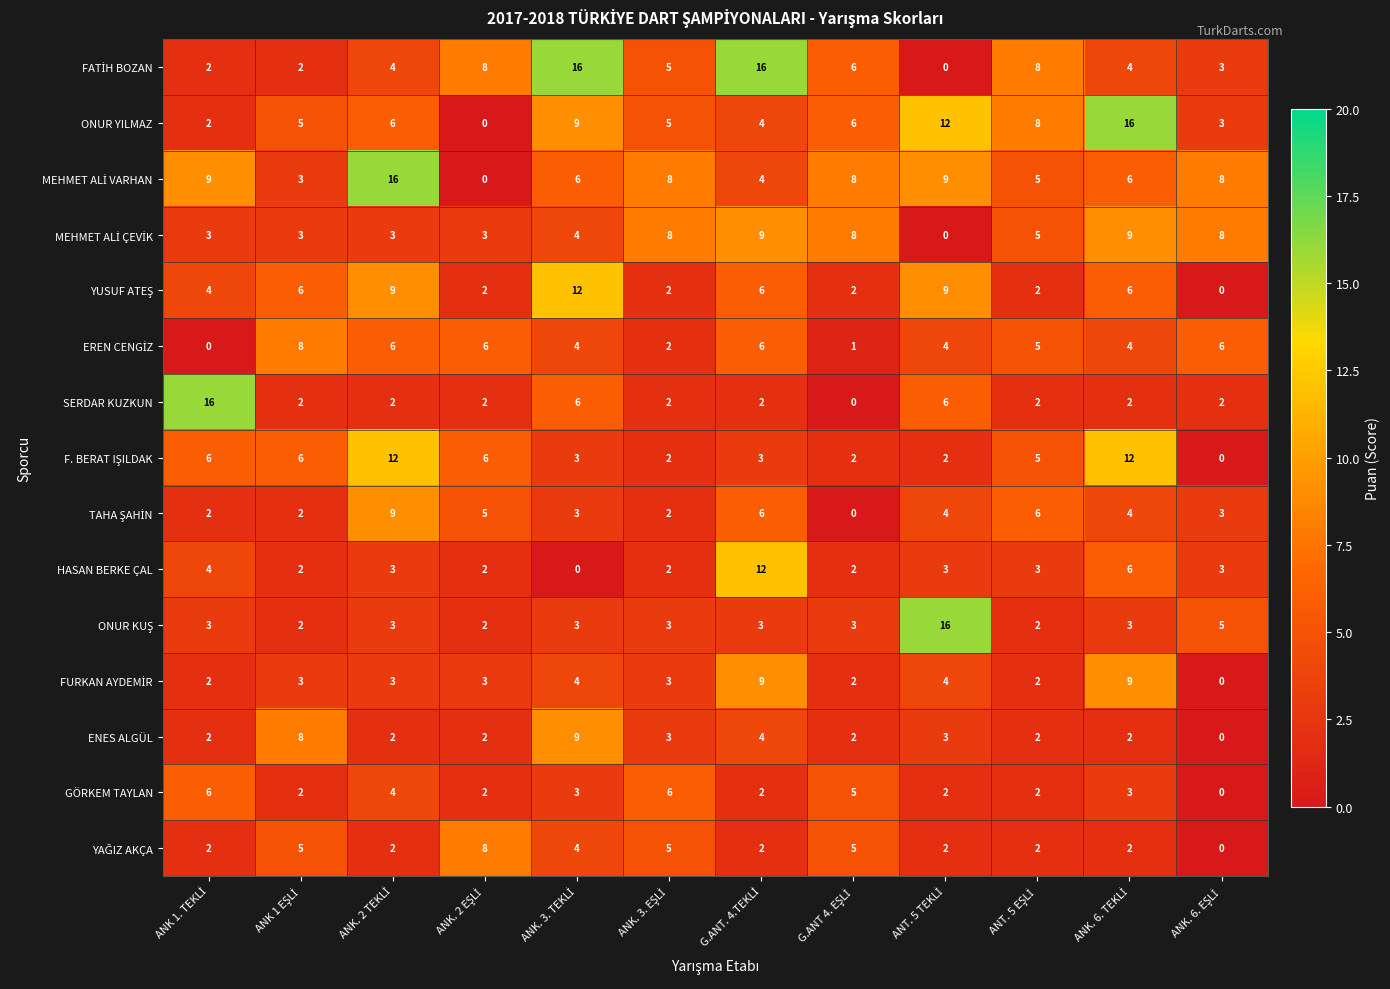

At how many categories does at least one series exceed 4?

12